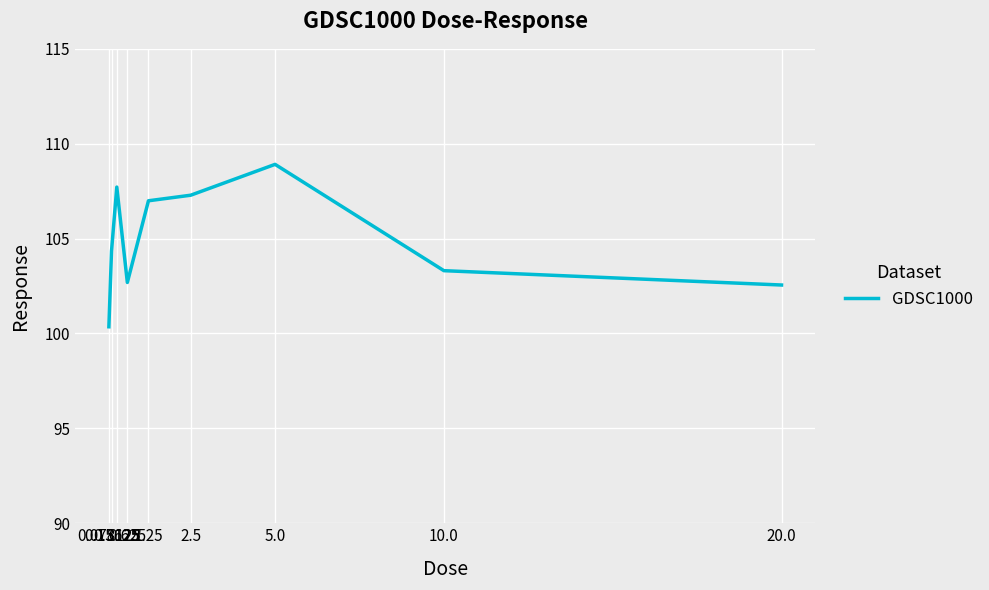

Does the chart have visible grid lines?

Yes